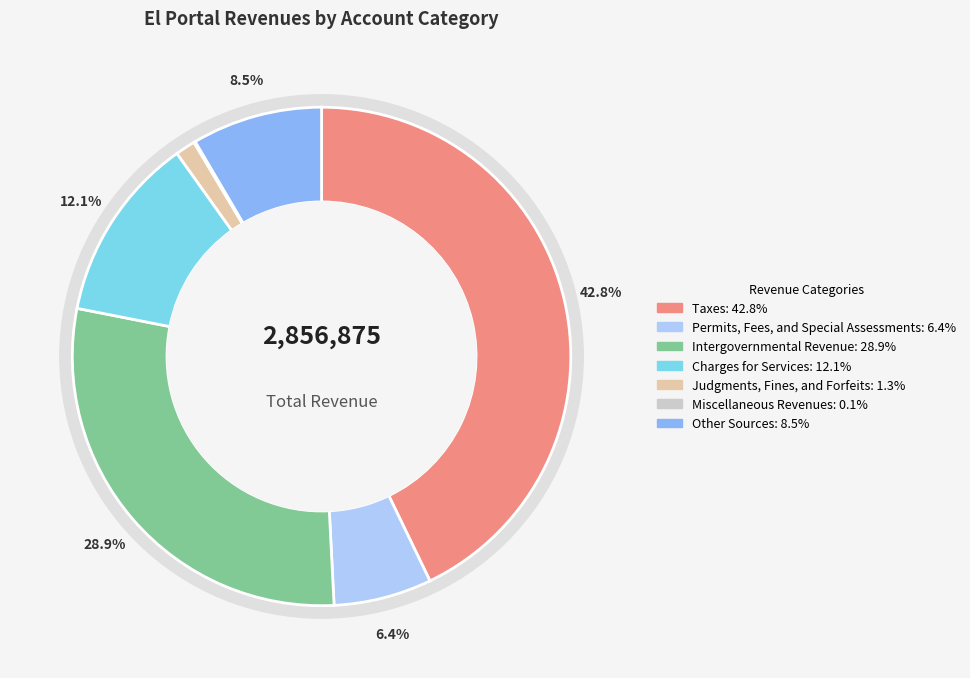

The Charges for Services slice represents 3% of the pie. True or false?

False